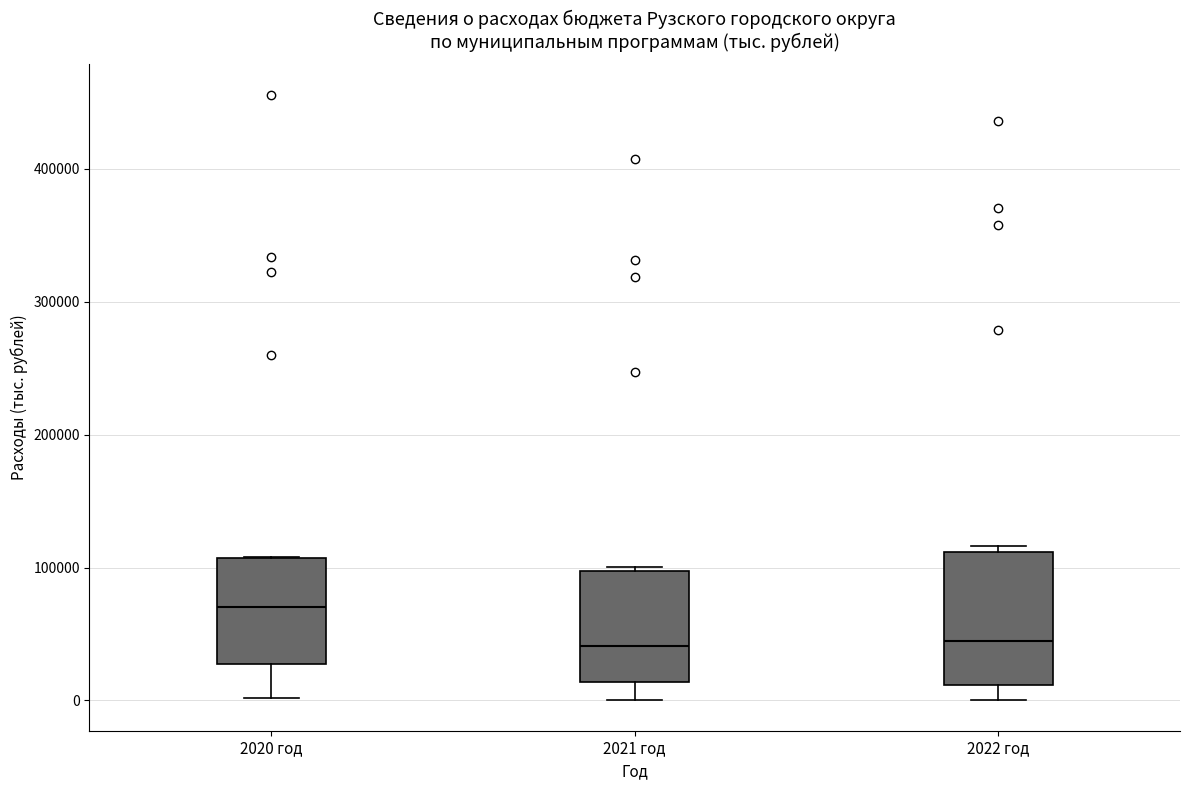

Which box is the tallest, from its lower edge to its upper edge?

2022 год